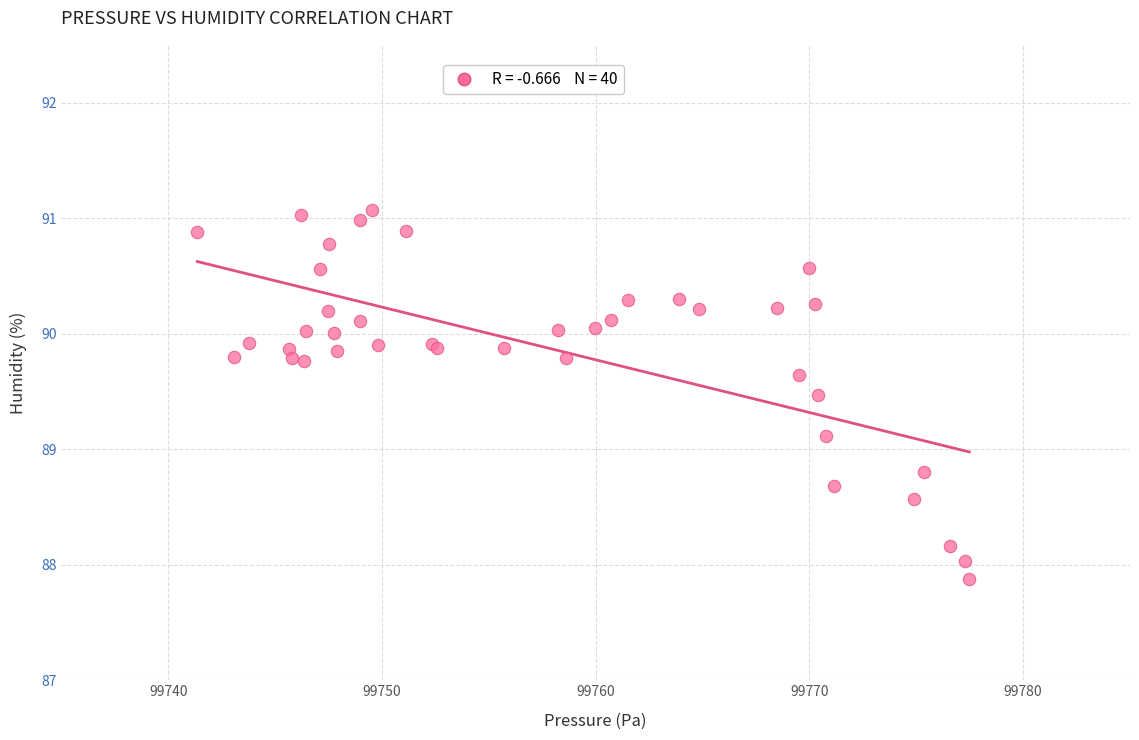

What Y value in the scatter plot is closest to 89?

89.1